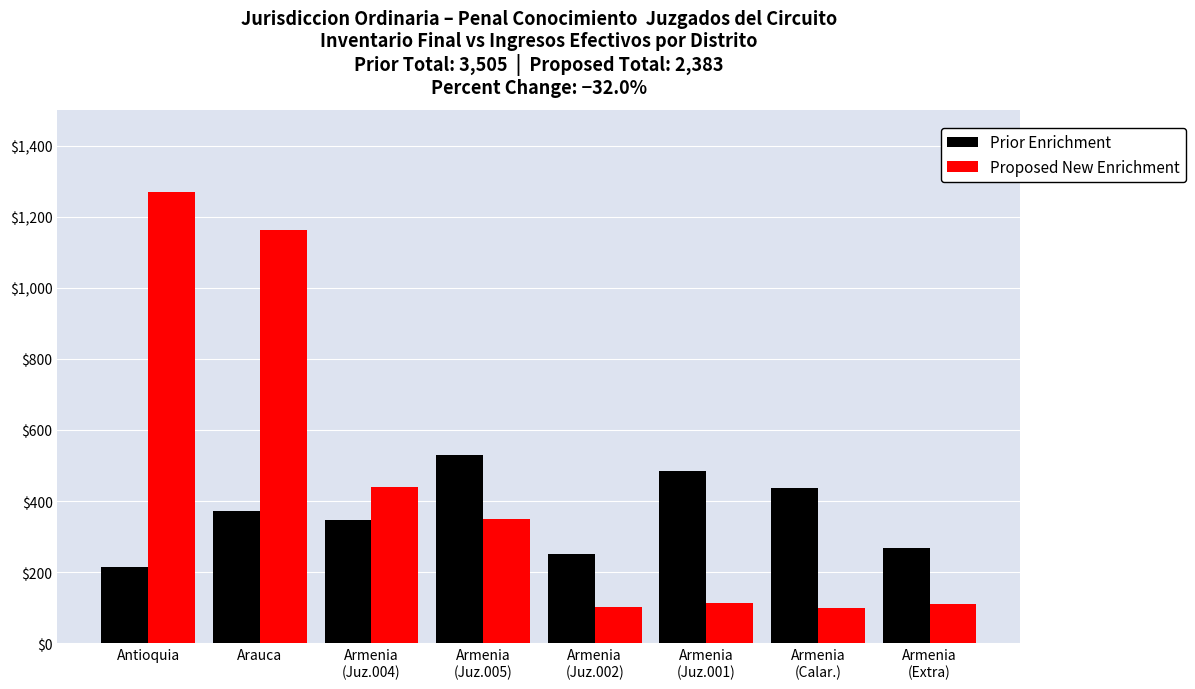

Where is Prior Enrichment nearest to the value 372?

Arauca